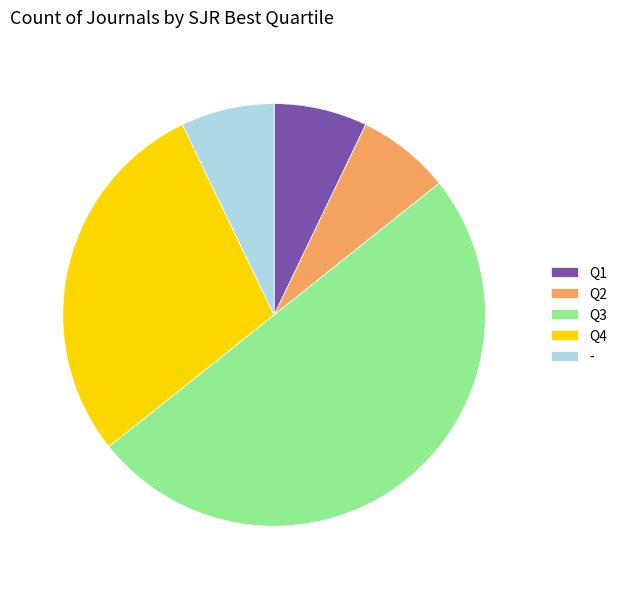

Do Q3 and Q1 together represent more than half of the pie?

Yes